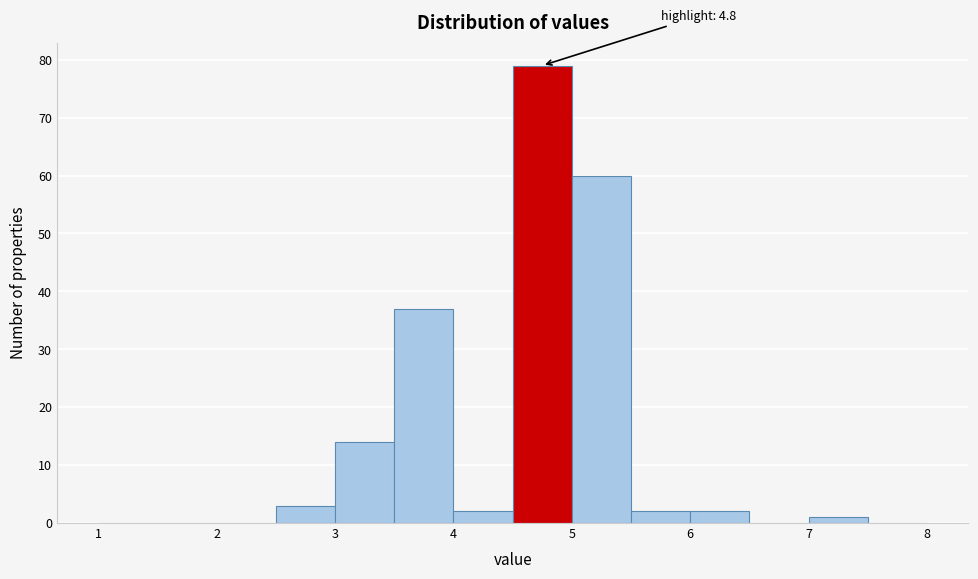

Which range on the x-axis has the tallest bar?

4.5 to 5.0